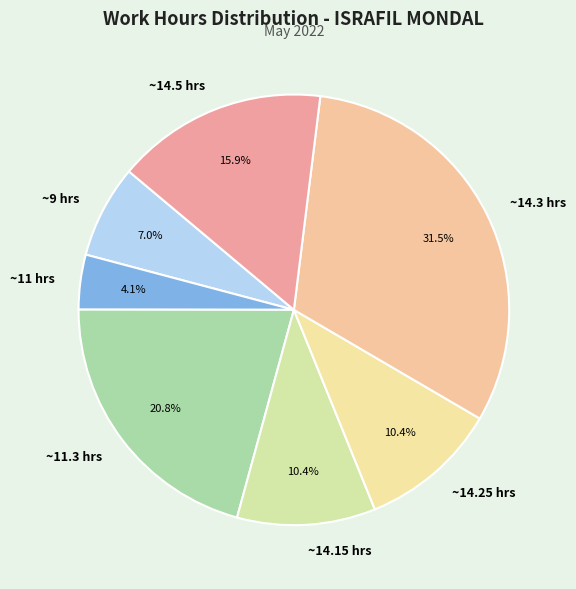

Which has a higher value, ~14.5 hrs or ~9 hrs?

~14.5 hrs